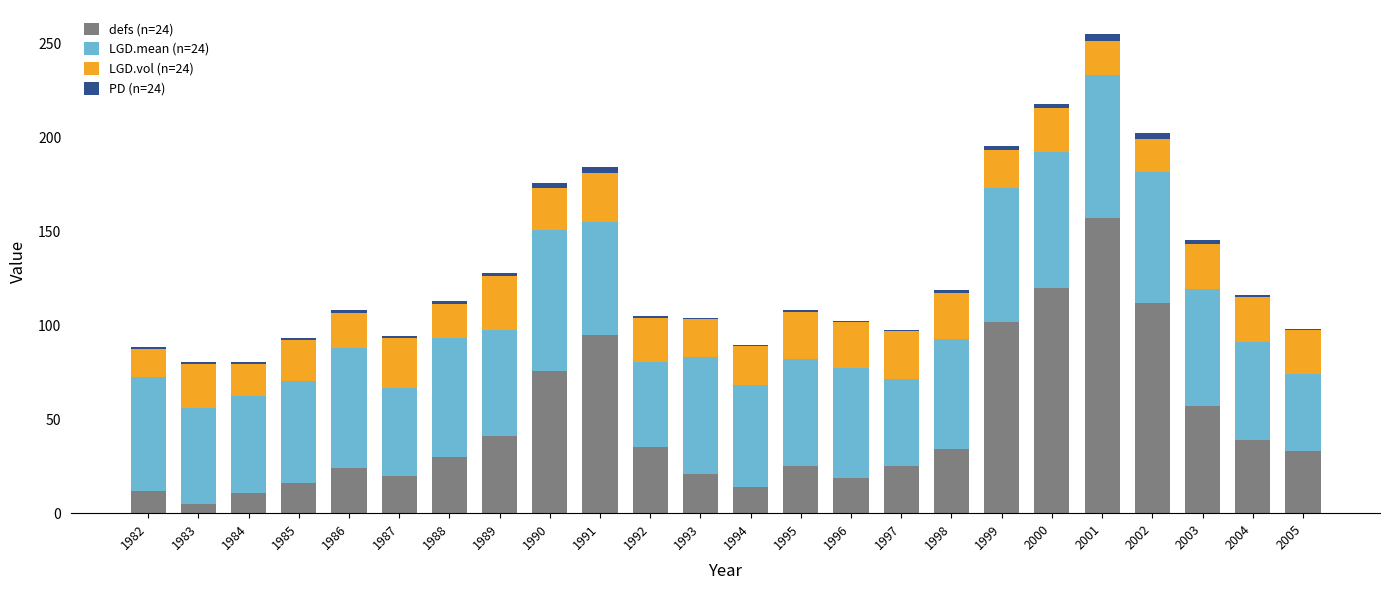

At which category is the sum across all series the highest?

2001